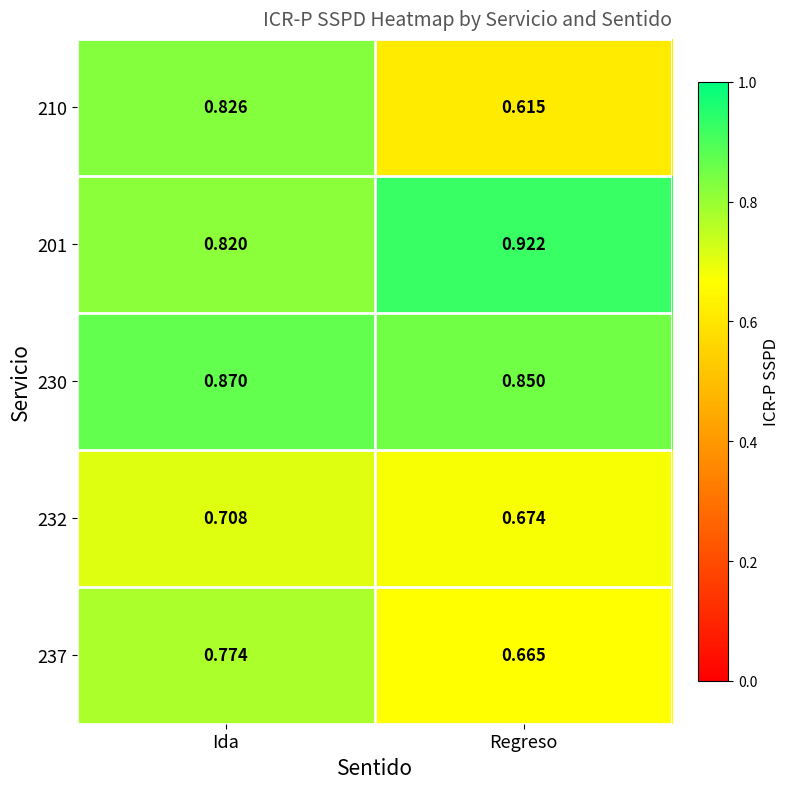

Between Ida and Regreso, which series saw the biggest shift?

210